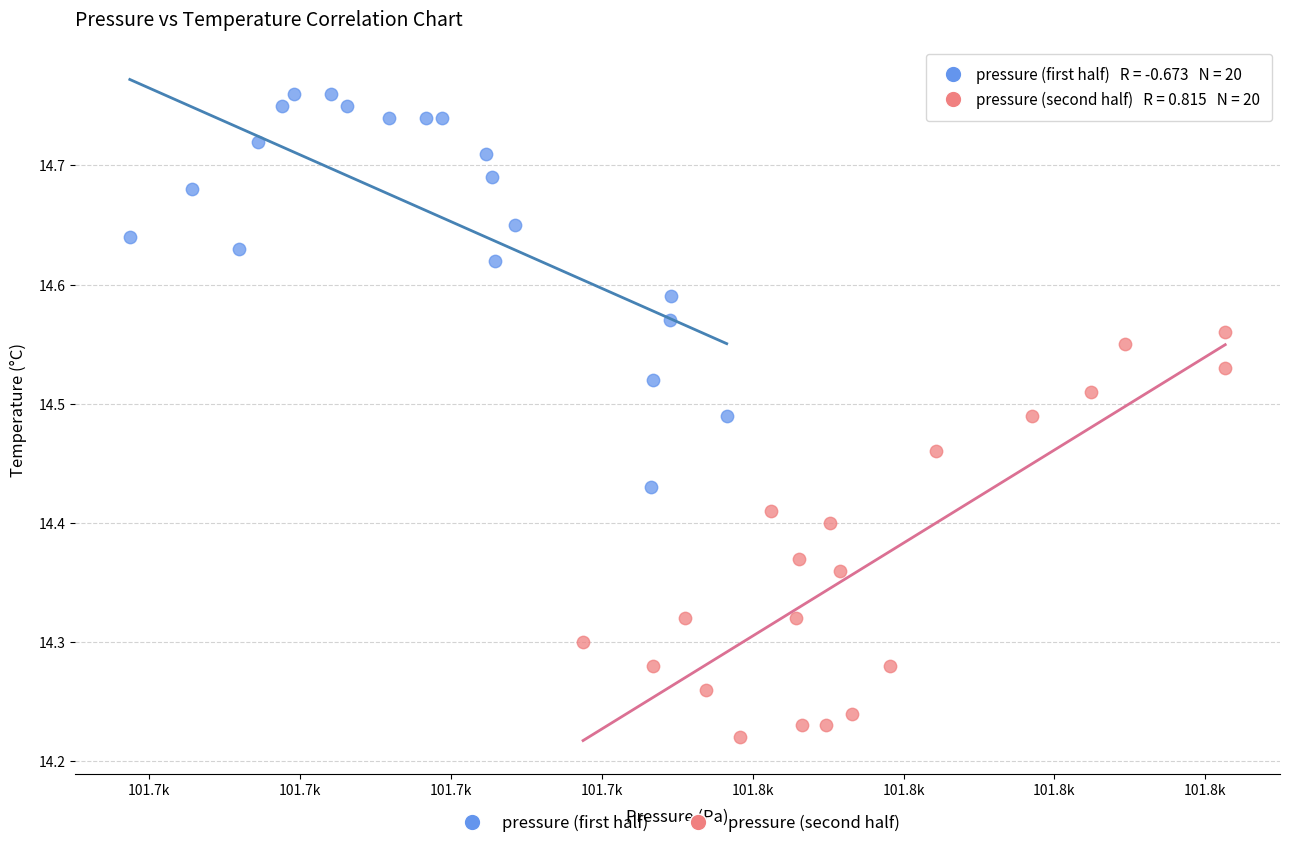

Which series contains the lowest Y value?

pressure (second half)